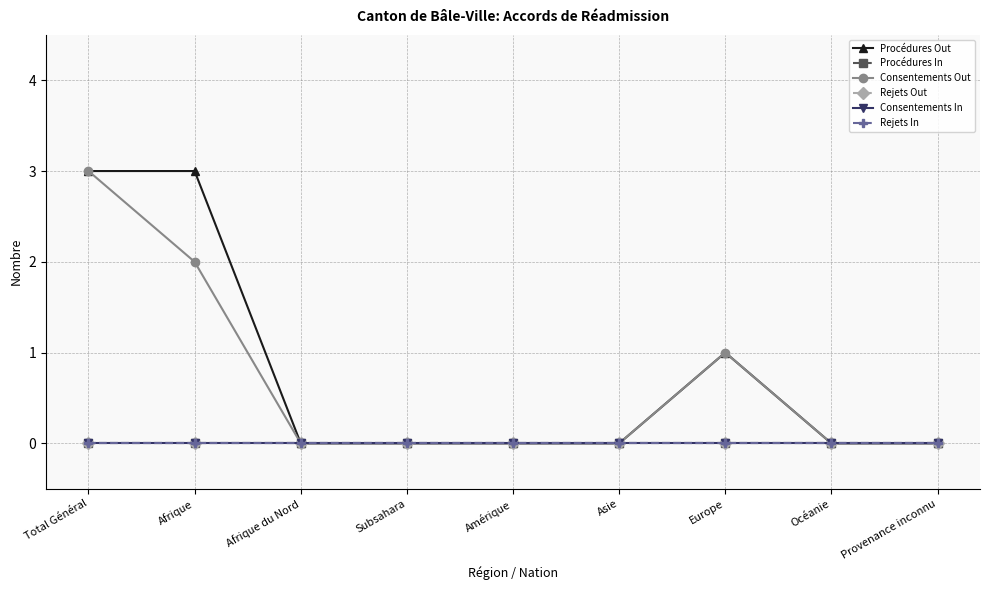

Is this an area chart (filled region under the line)?

No